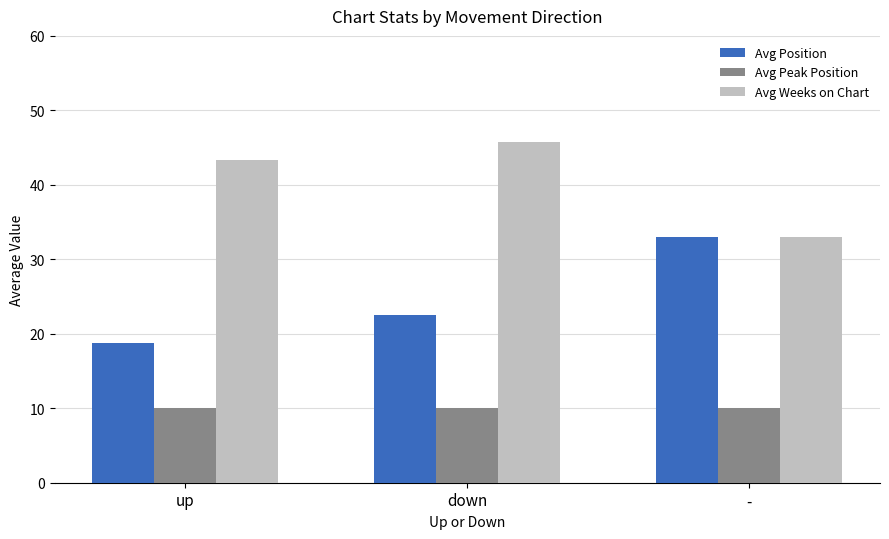

Reading left to right, what are all the values shown in this chart?

Avg Position: 18.8	22.5	33.0
Avg Peak Position: 10.0	10.0	10.0
Avg Weeks on Chart: 43.3	45.7	33.0